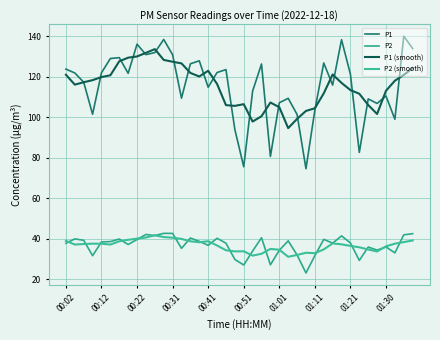

Does the chart have visible grid lines?

Yes